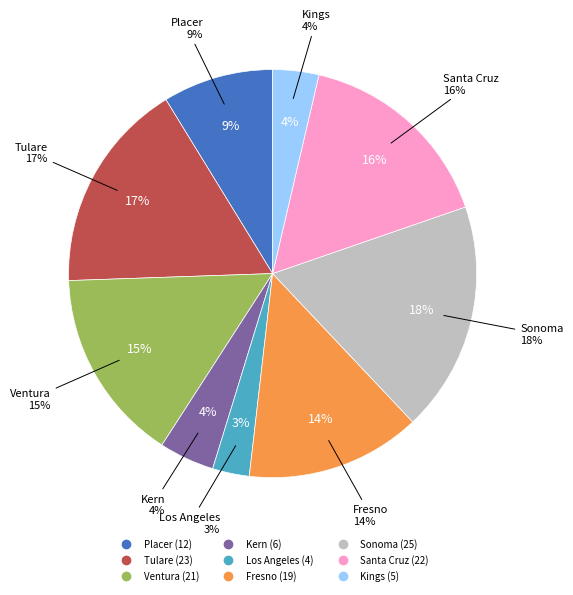

Is the sum of Placer and Sonoma greater than half?

No